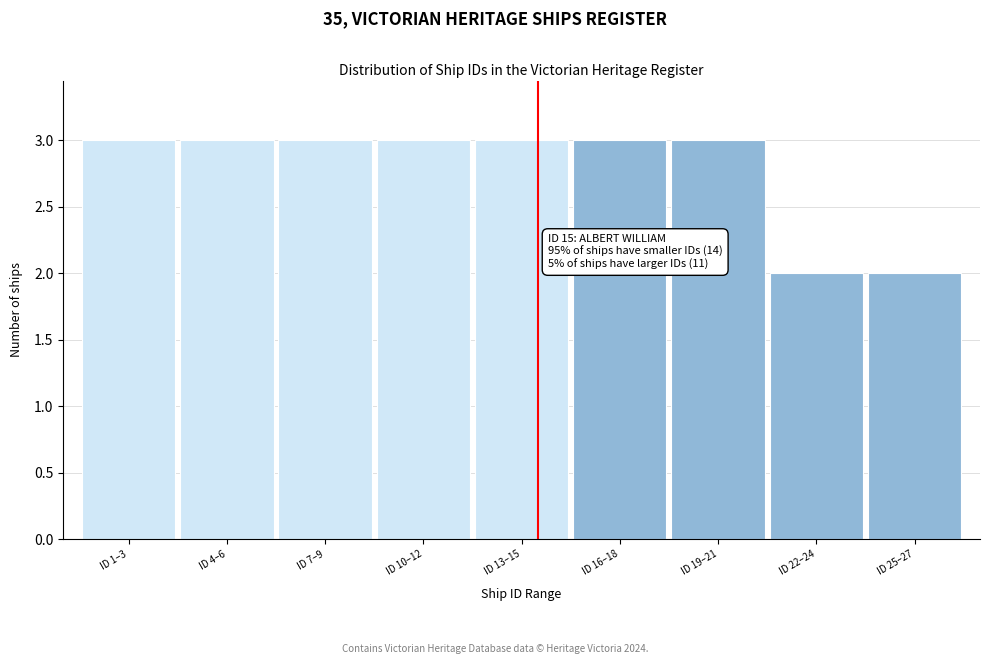

Reading left to right, what are all the values shown in this chart?

3	3	3	3	3	3	3	2	2